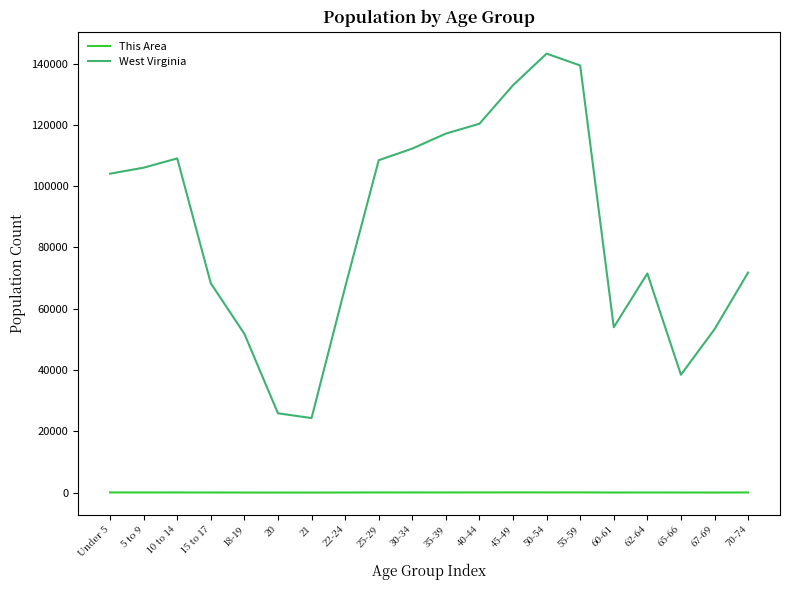

True or false: This Area and West Virginia intersect in this chart.

False